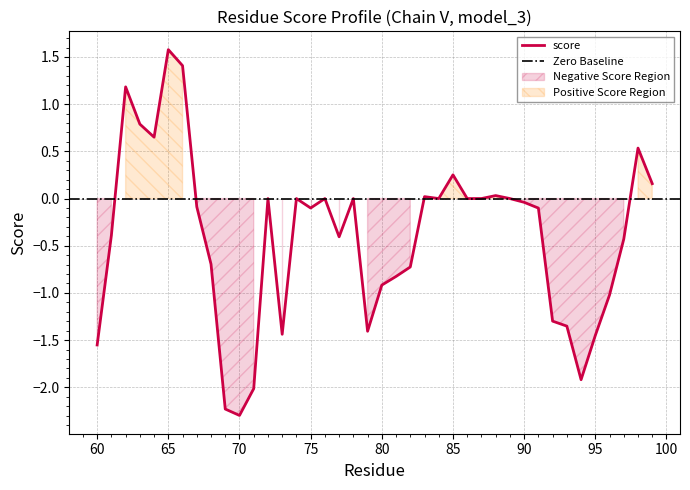

List the labels in order of value, smallest first.

70, 69, 71, 94, 60, 95, 73, 79, 93, 92, 96, 80, 81, 82, 68, 97, 77, 61, 91, 75, 67, 90, 72, 74, 76, 78, 84, 86, 87, 89, 83, 88, 99, 85, 98, 64, 63, 62, 66, 65